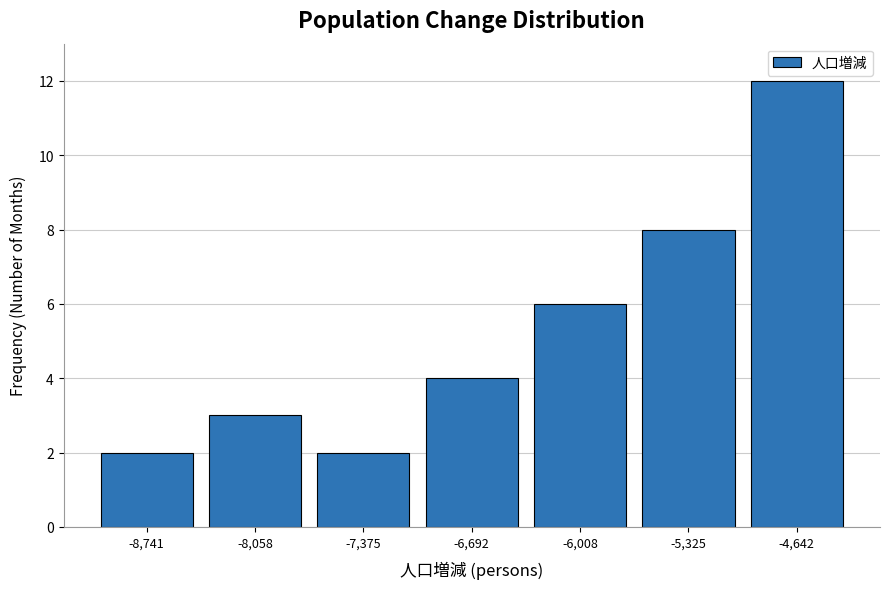

What is the height of the bar covering -7700 to -7000 on the x-axis? Neither the bar edges nor the heights are printed on the chart, so give them approximately, as read against the axes.

2